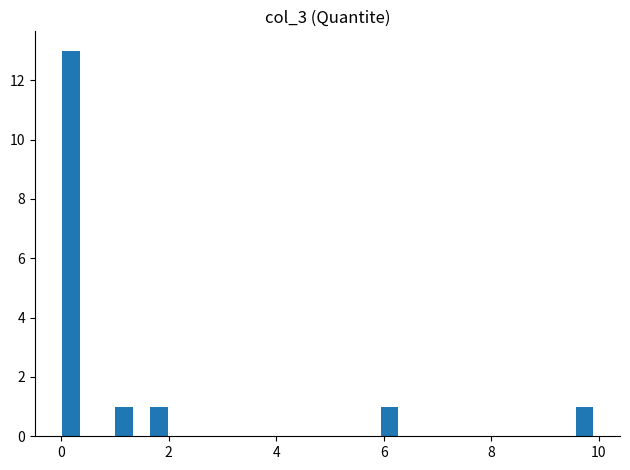

Read against the x-axis, roughly where is the centre of the tallest bar?

0.2